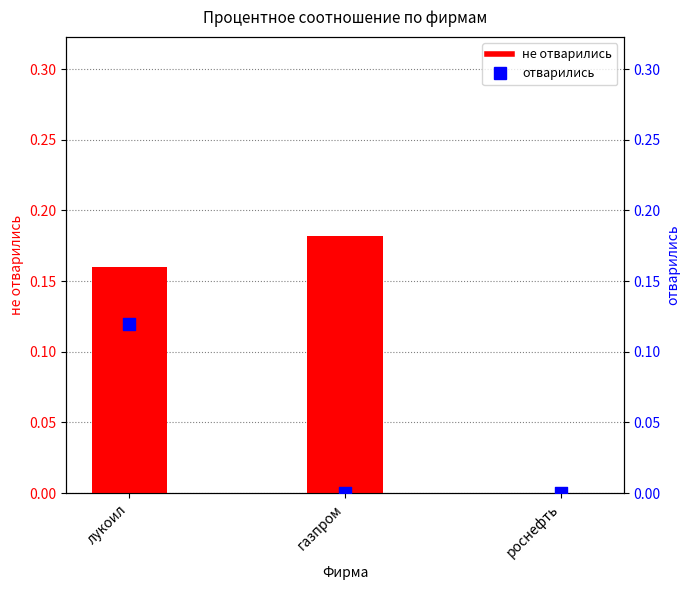

Which series contains the lowest Y value?

не отварились